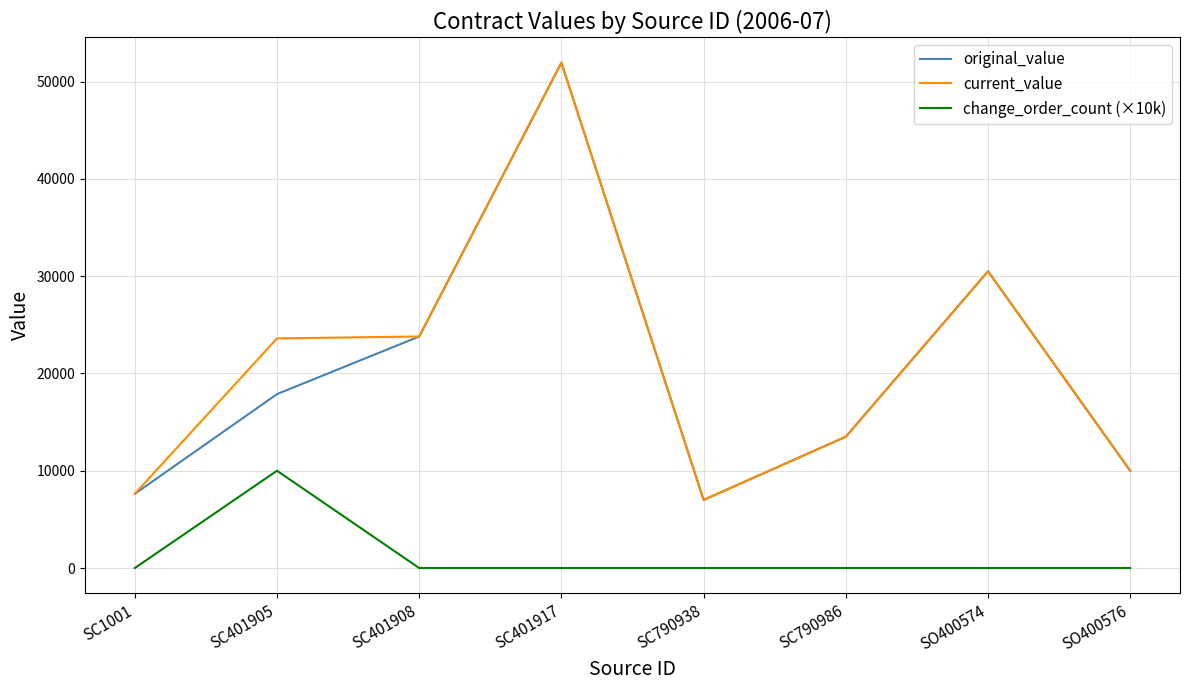

At which category does the chart reach its peak across all series?

SC401917